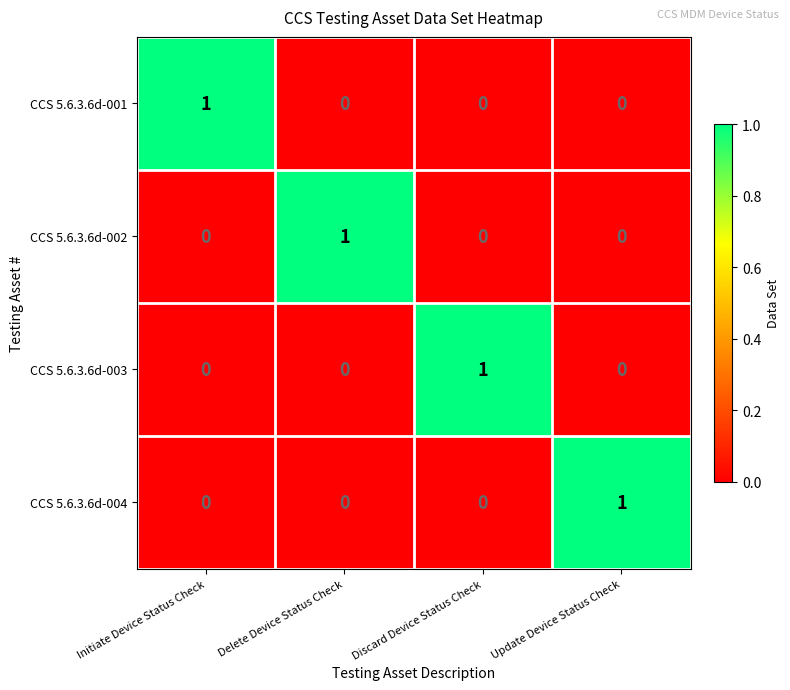

The CCS 5.6.3.6d-003 series shows 0 at Discard Device Status Check. True or false?

False